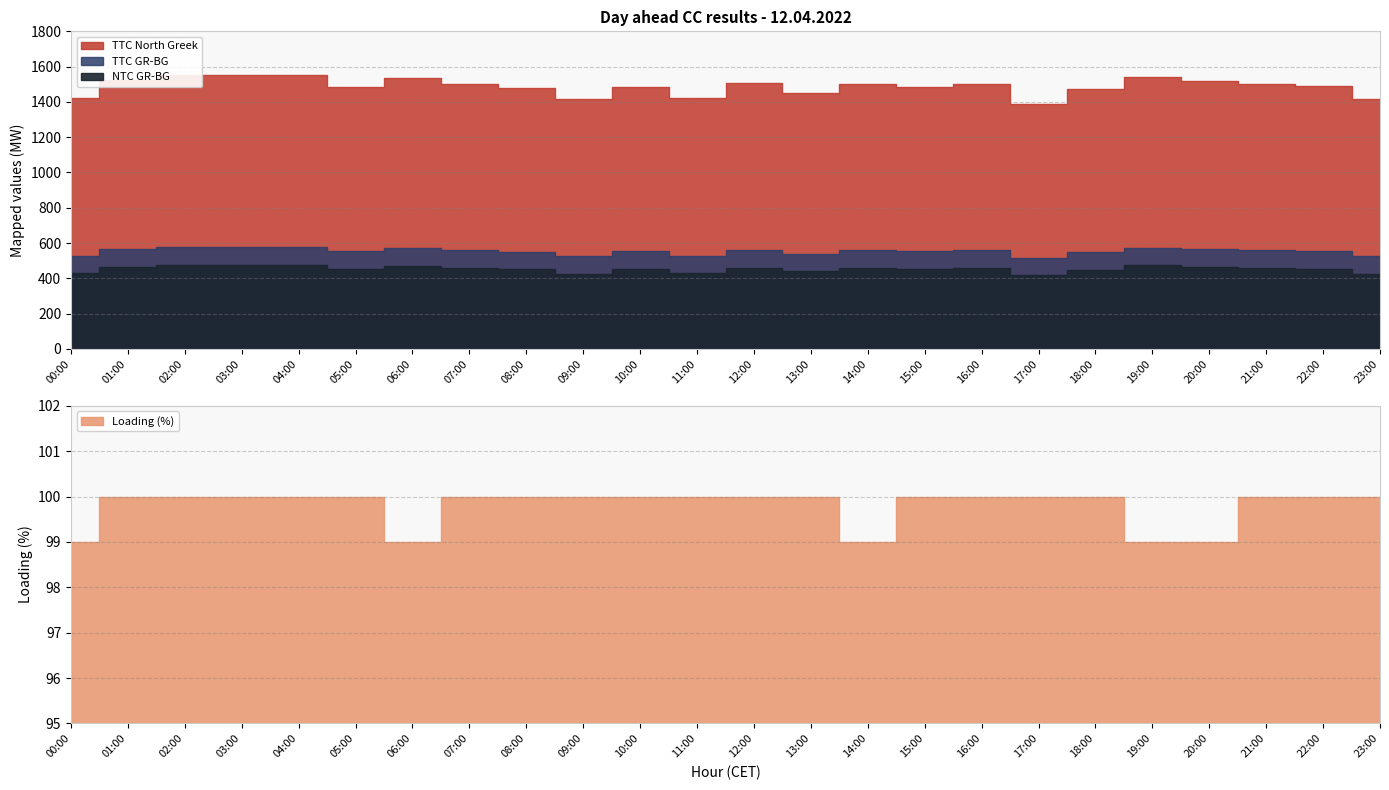

What is the total value across all series at 19:00?

2688